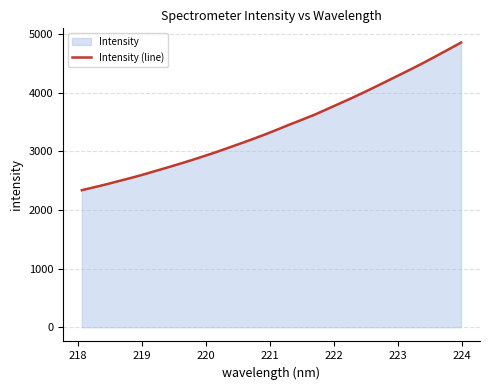

What is the greatest value displayed?

4852.2